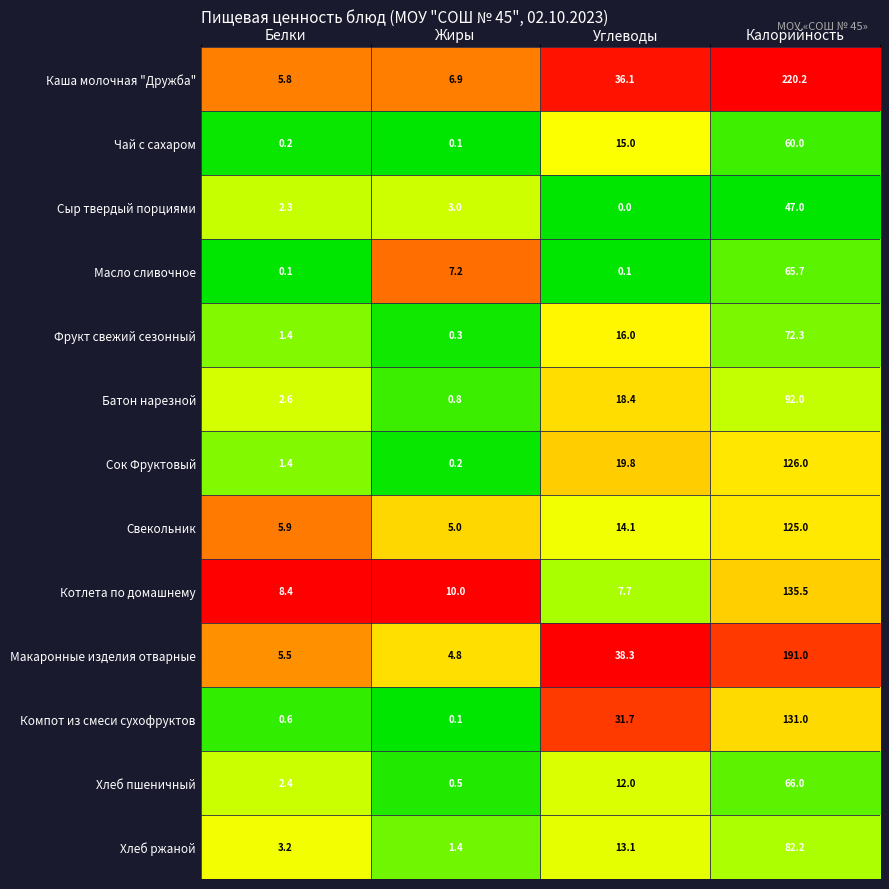

At Калорийность, list the series in order from smallest to largest.

Сыр твердый порциями, Чай с сахаром, Масло сливочное, Хлеб пшеничный, Фрукт свежий сезонный, Хлеб ржаной, Батон нарезной, Свекольник, Сок Фруктовый, Компот из смеси сухофруктов, Котлета по домашнему, Макаронные изделия отварные, Каша молочная "Дружба"